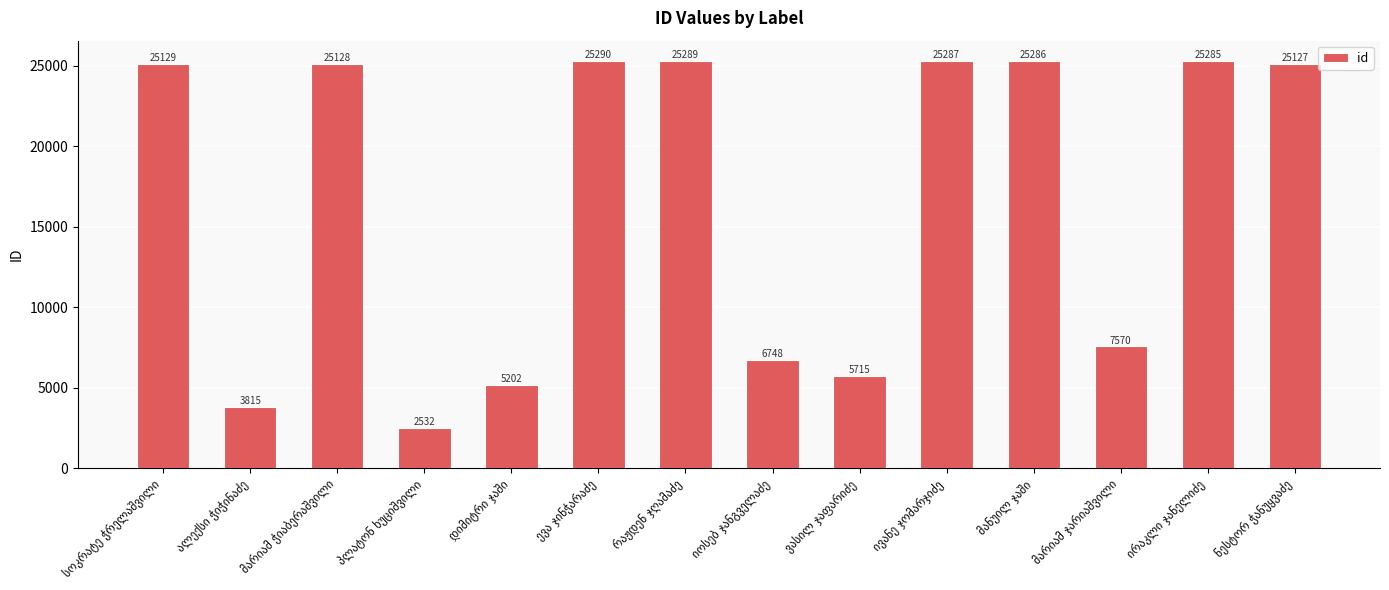

What is the smallest value displayed?

2532